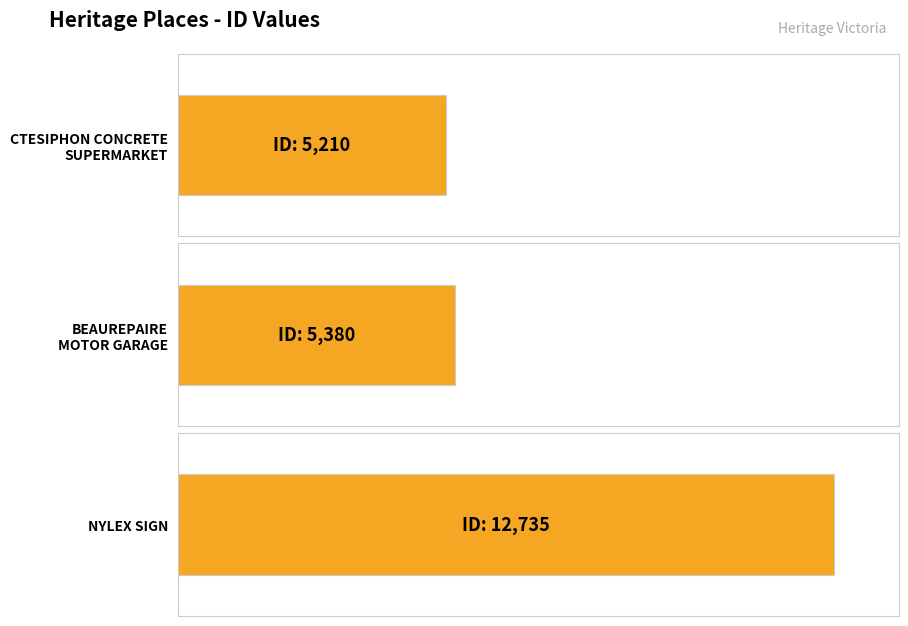

Approximately how many times larger is the value at CTESIPHON CONCRETE
SUPERMARKET compared to NYLEX SIGN?

0.4